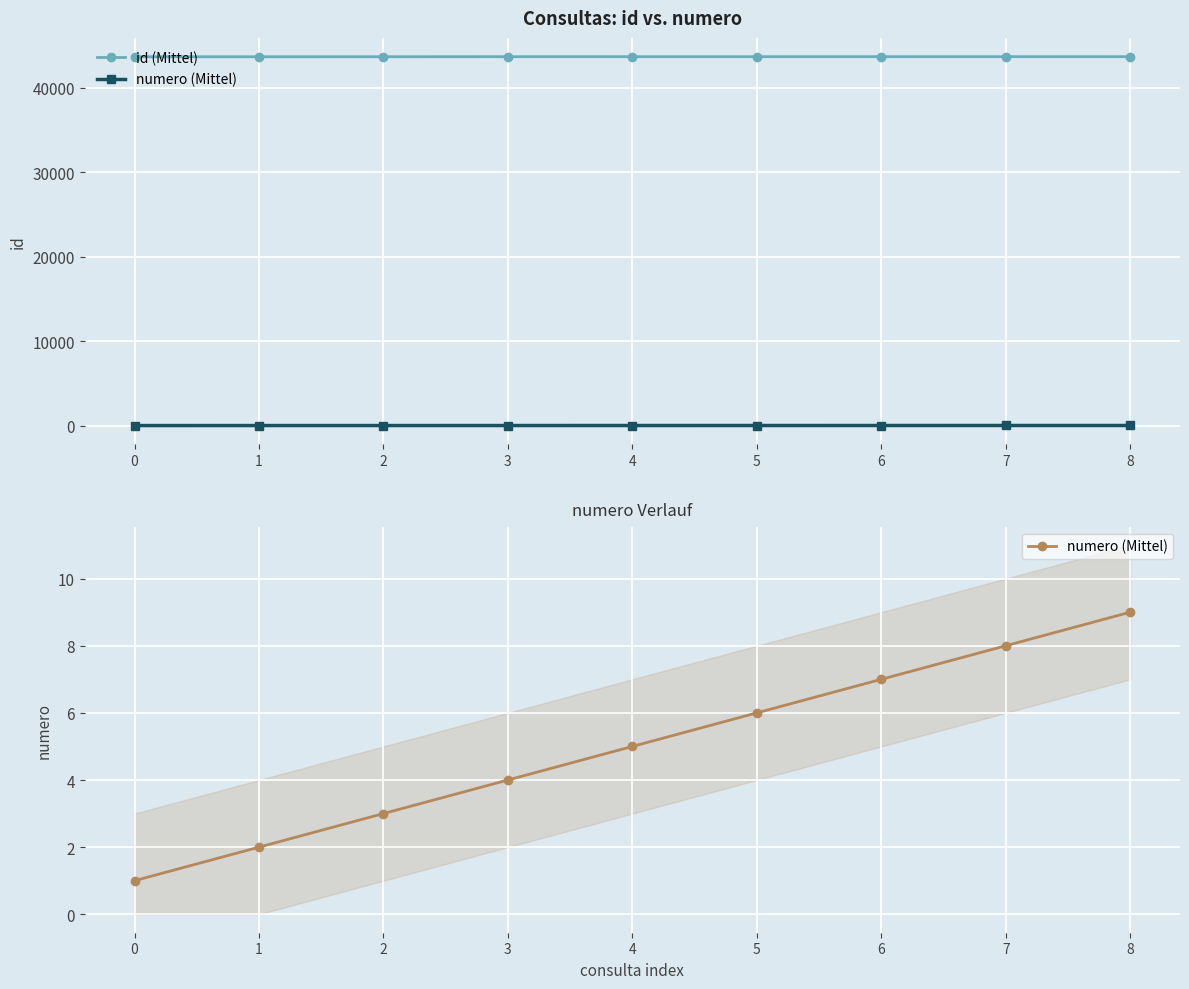

Reading left to right, list all the values displayed in this chart.

id (Mittel): 0=43661	1=43662	2=43664	3=43668	4=43669	5=43670	6=43671	7=43672	8=43673
numero (Mittel): 0=1	1=2	2=3	3=4	4=5	5=6	6=7	7=8	8=9